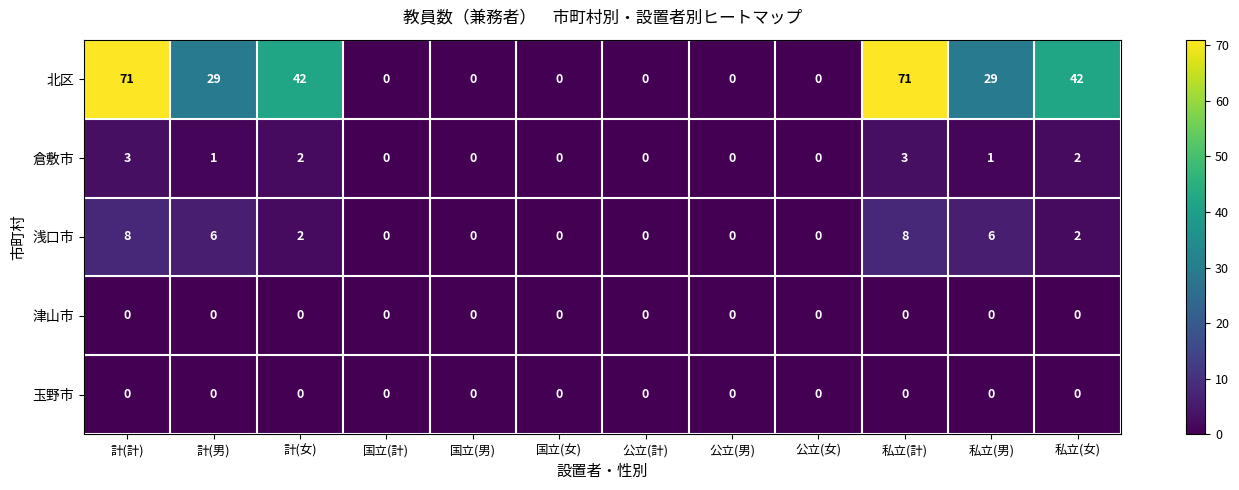

The value of 浅口市 at 公立(男) is 0. True or false?

True